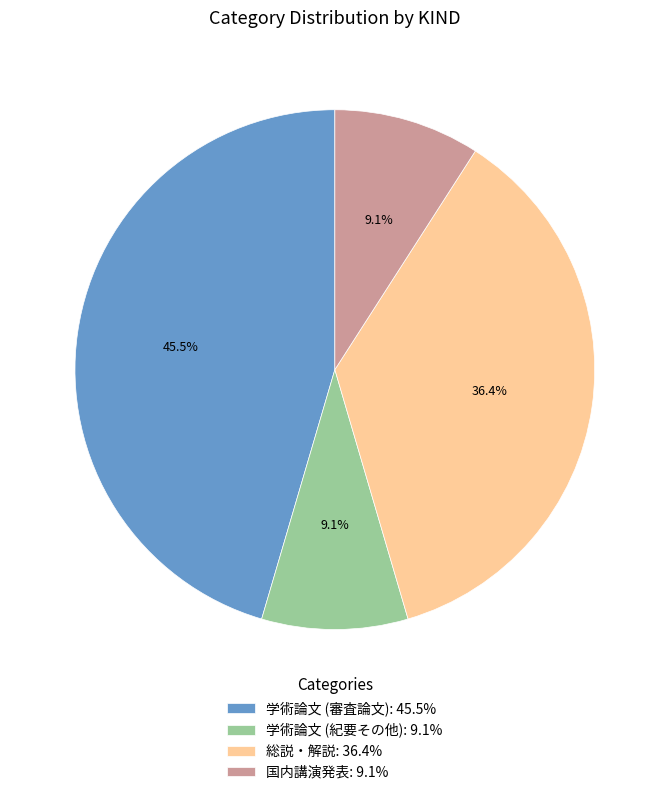

Is it true that 総説・解説 is 36% of the pie?

True